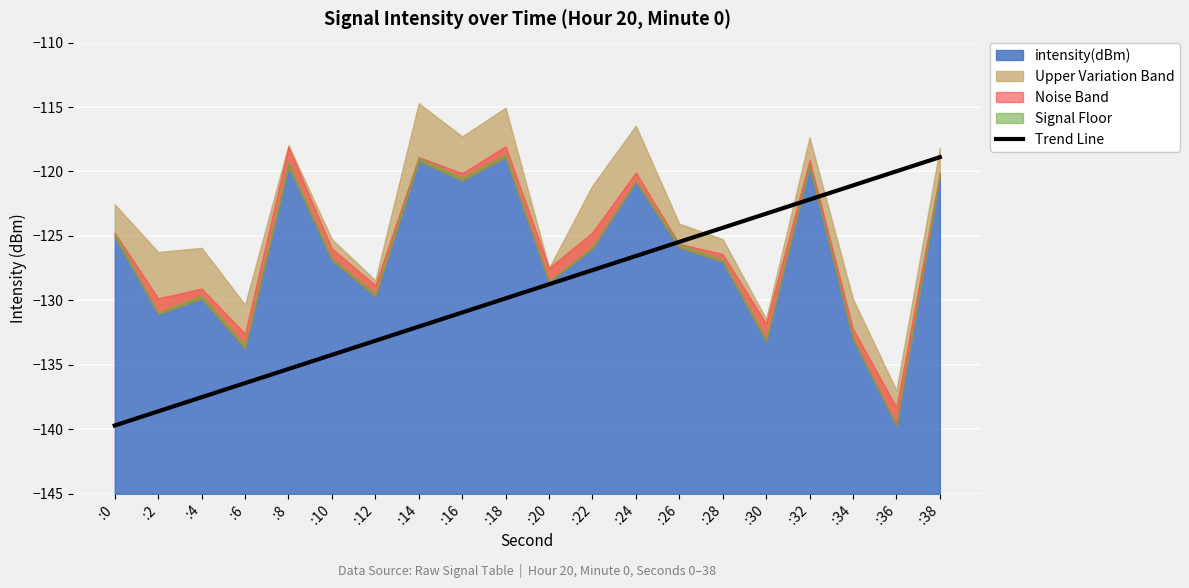

True or false: there are more than 0 points higher than both neighbors.

False